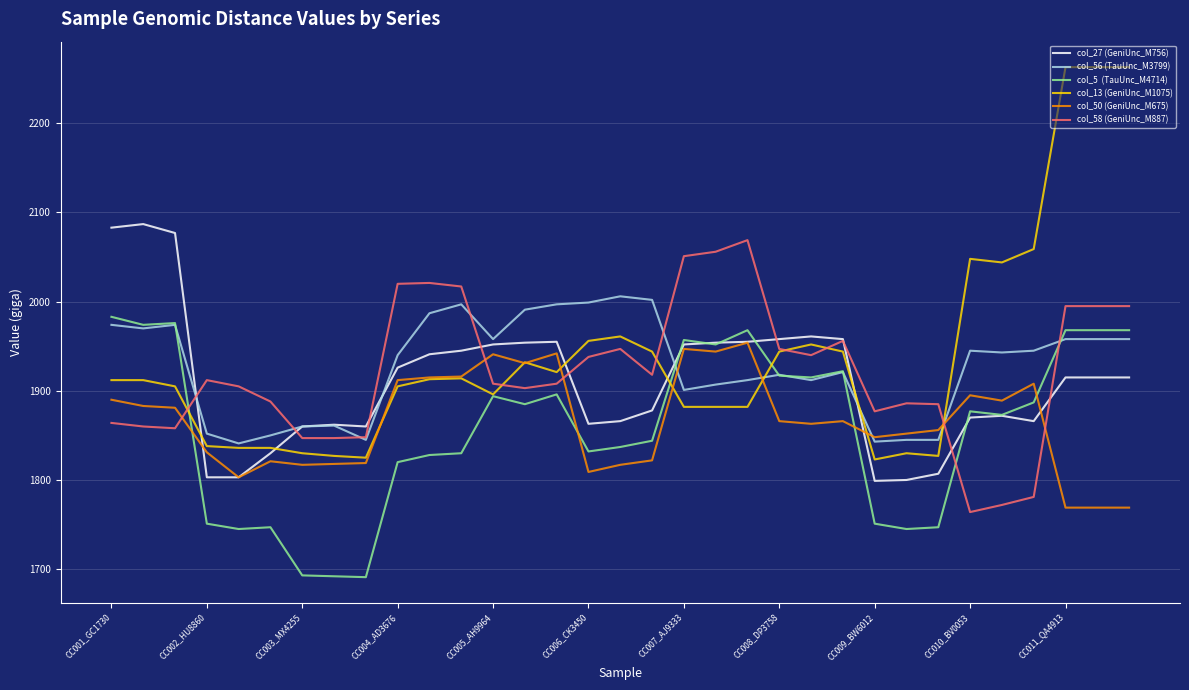

What is the smallest value displayed?

1691